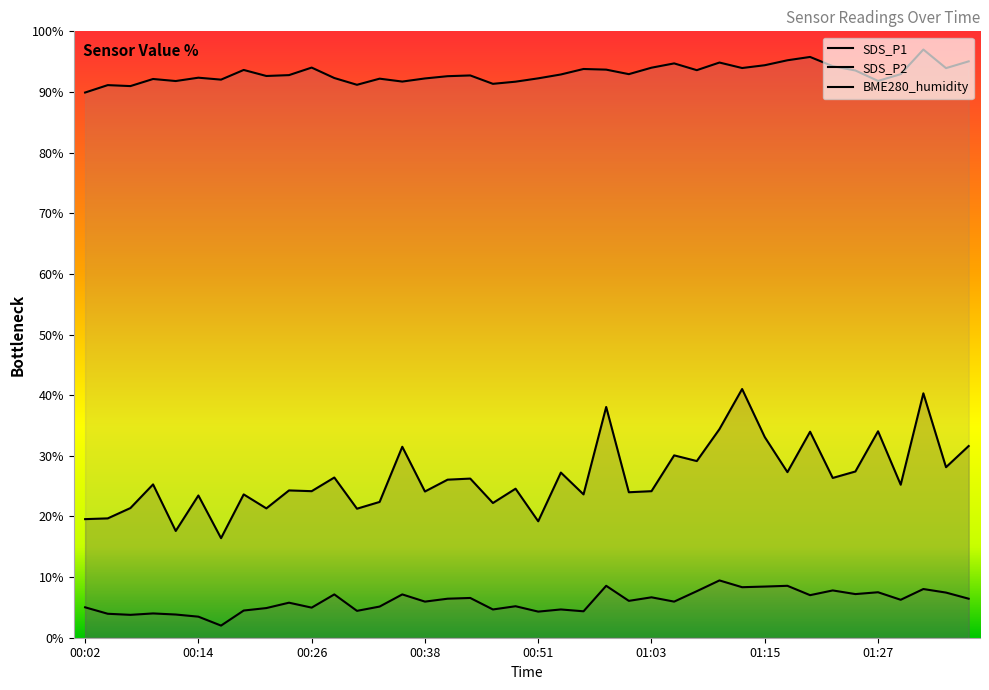

What is the total value across all series at 00:43?

125.5